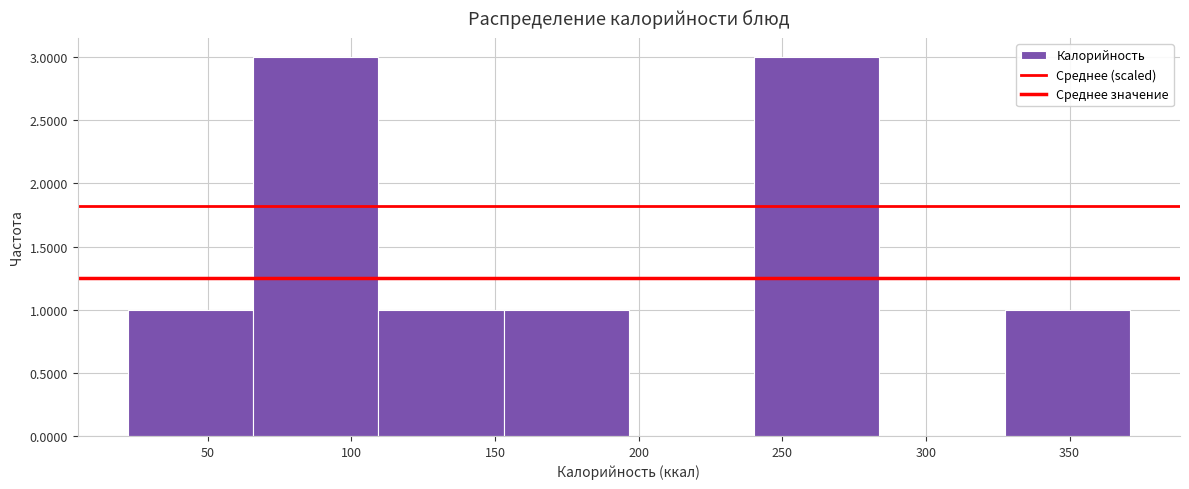

How tall is the bar that spans 325 to 370 on the x-axis? Neither the bar edges nor the heights are printed on the chart, so give them approximately, as read against the axes.

1